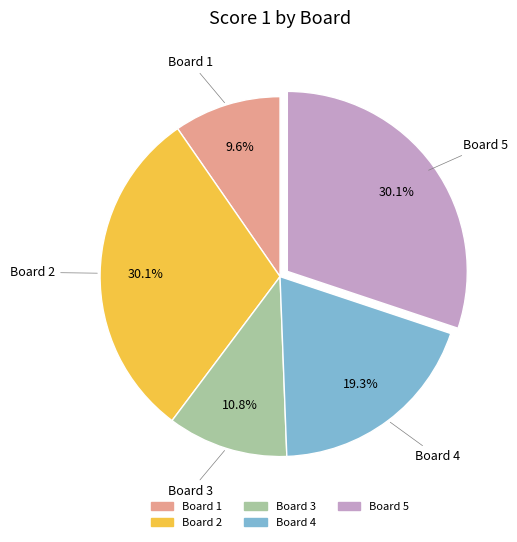

How many slices are in this pie chart?

5